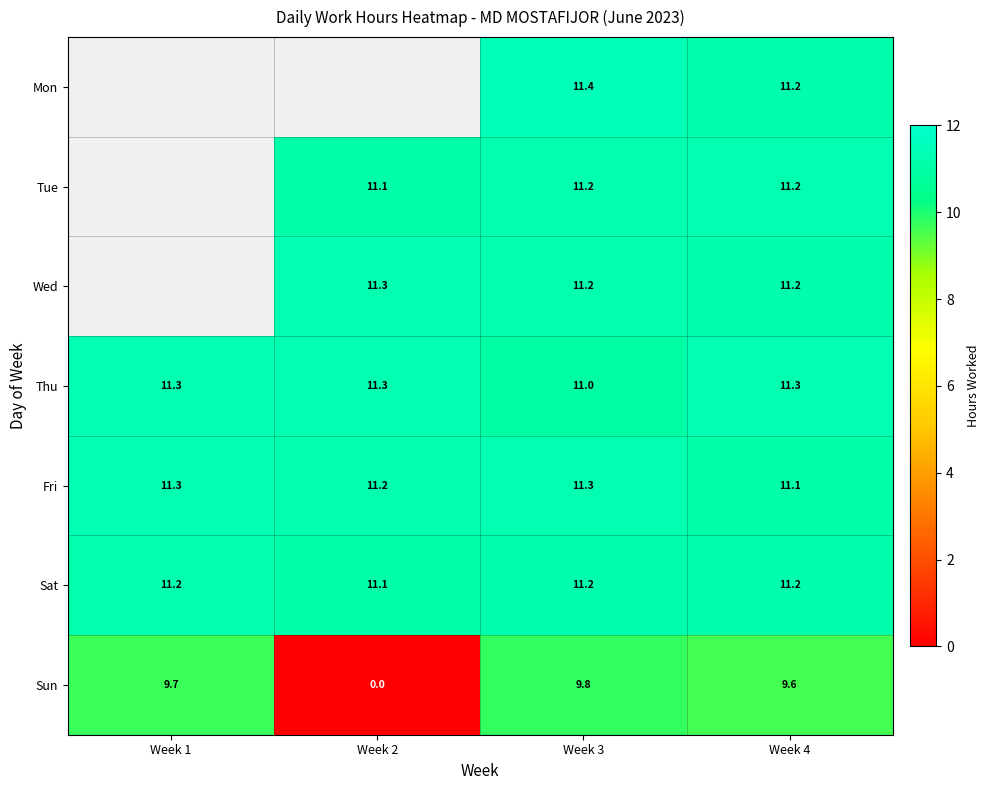

Is the value of Sat at Week 2 greater than the value of Mon at Week 3?

No